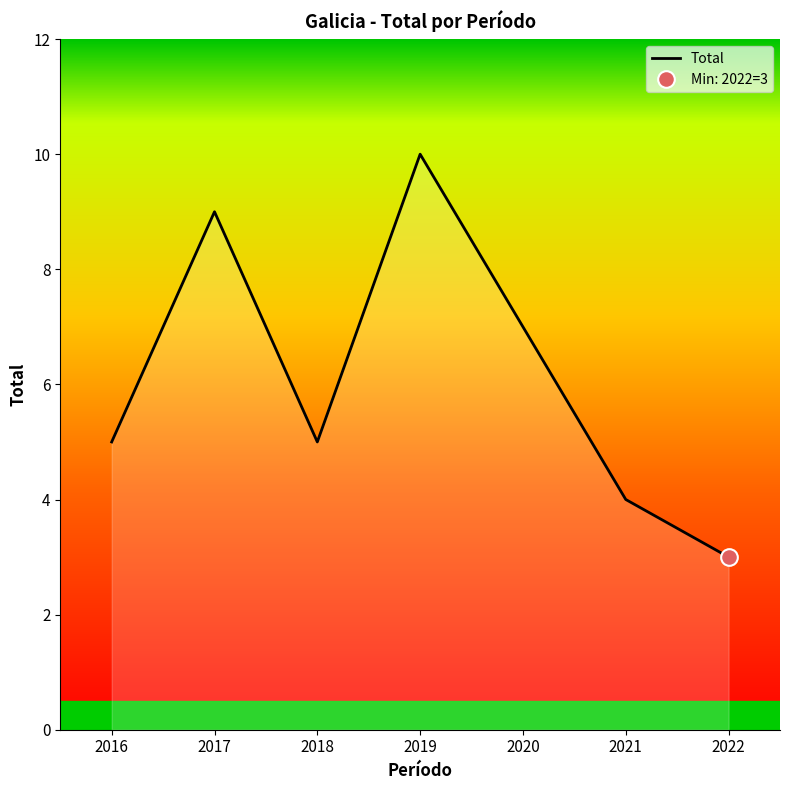

Reading right to left, extract all data points from this chart.

2022=3	2021=4	2020=7	2019=10	2018=5	2017=9	2016=5